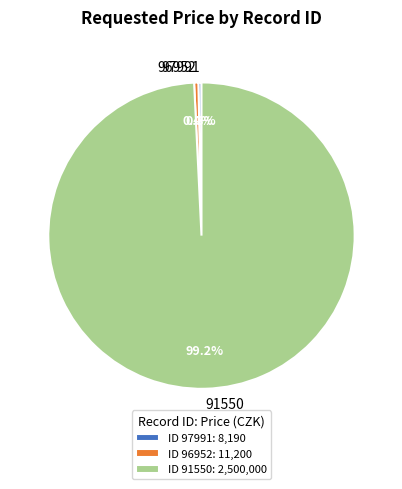

Between 91550 and 96952, which is larger?

91550